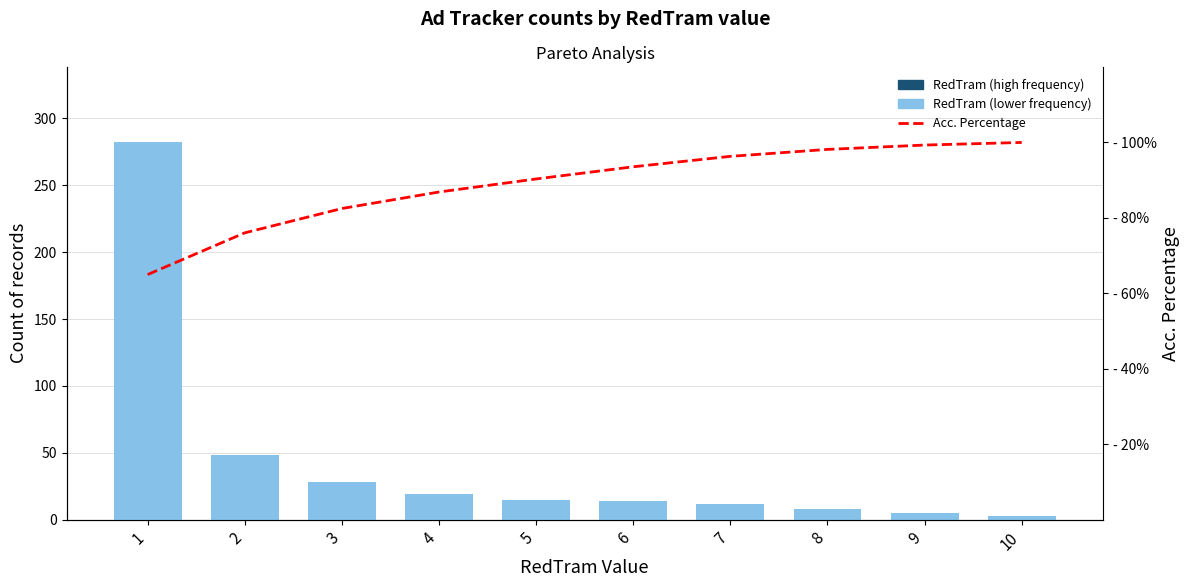

Which has a higher value, 4 or 7?

4